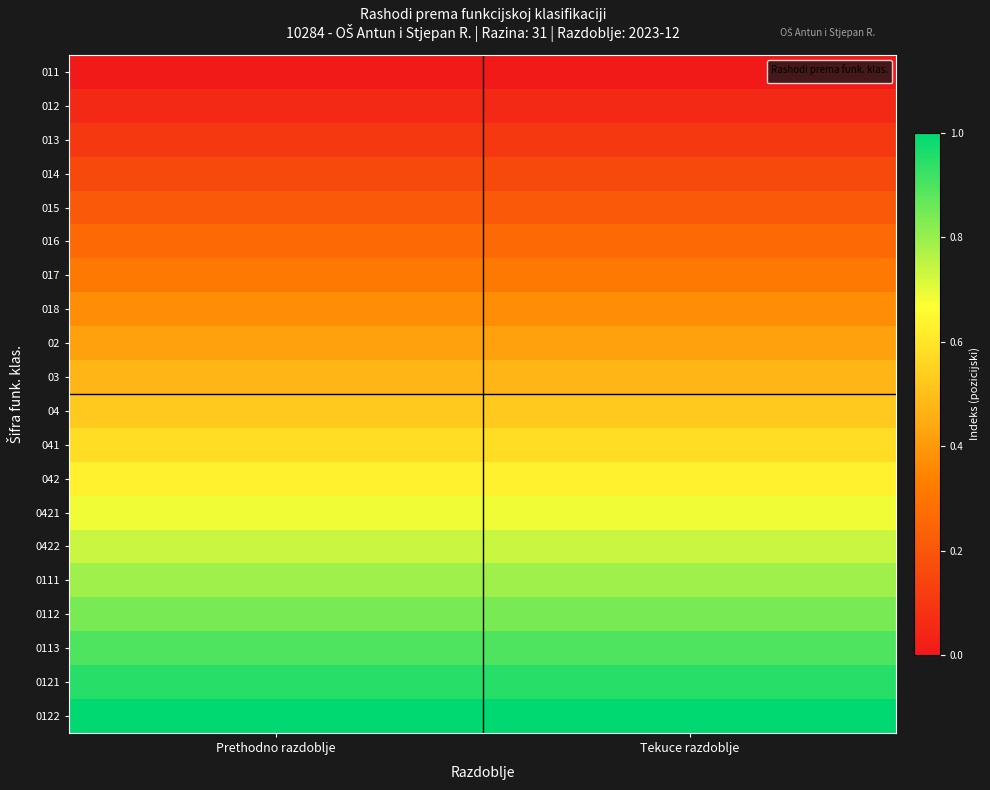

Rank the series by their maximum value, from lowest to highest.

011, 012, 013, 014, 015, 016, 017, 018, 02, 03, 04, 041, 042, 0421, 0422, 0111, 0112, 0113, 0121, 0122